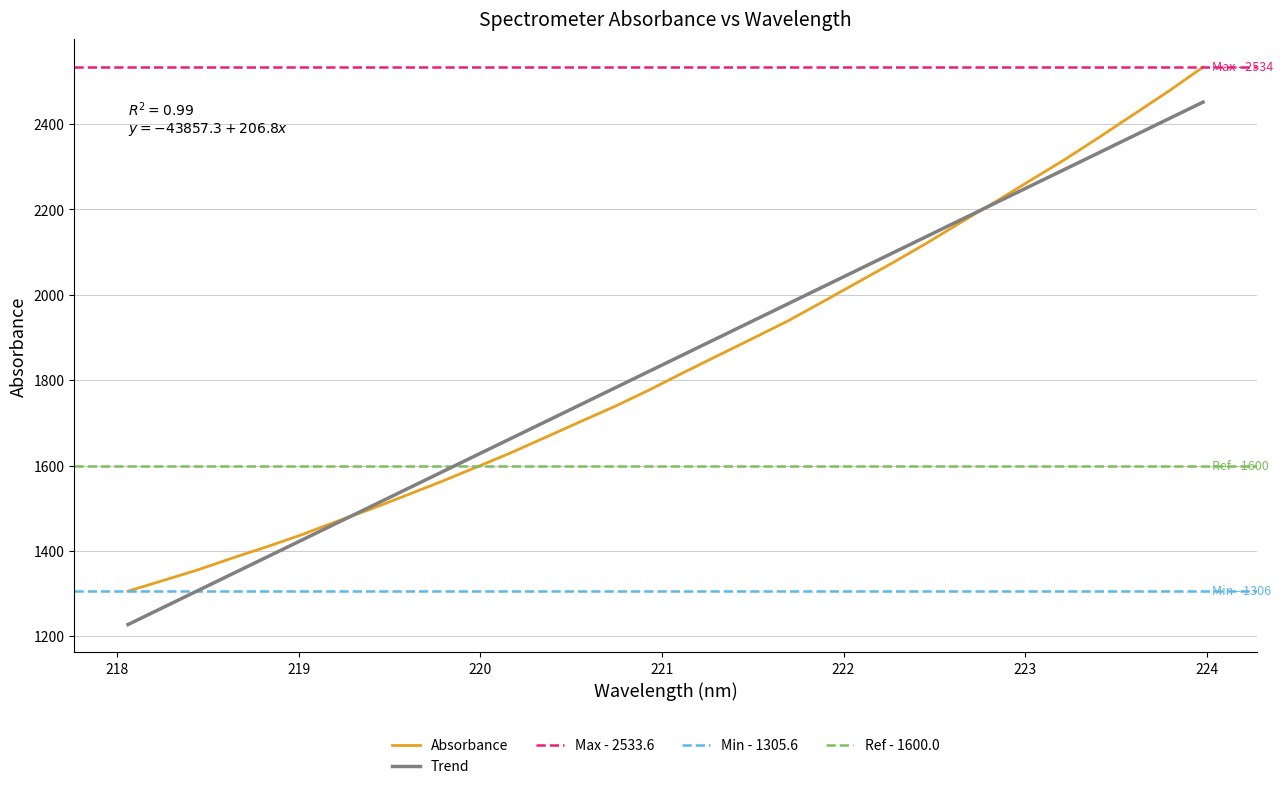

Reading right to left, list all the values displayed in this chart.

2533.6	2476.8	2423.1	2369.2	2316.7	2267.3	2217.6	2169.4	2120.1	2073.3	2027.9	1982.7	1938.1	1897.6	1857.7	1817.6	1776.3	1737.6	1701.6	1665.1	1628.9	1595.0	1561.6	1529.8	1498.2	1468.7	1437.9	1409.8	1383.2	1355.3	1330.4	1305.6